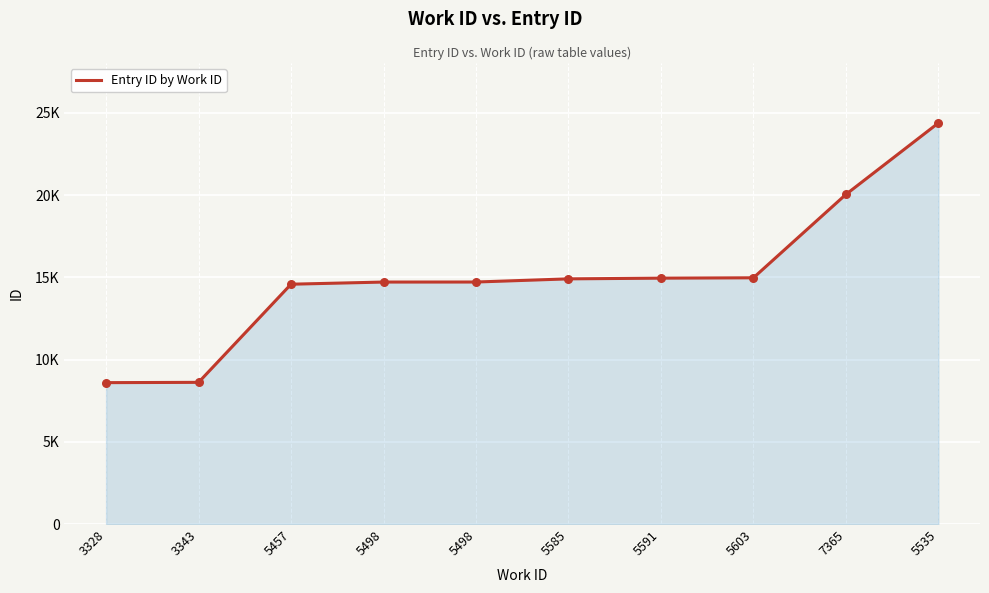

Between 3343 and 5591, which is larger?

5591